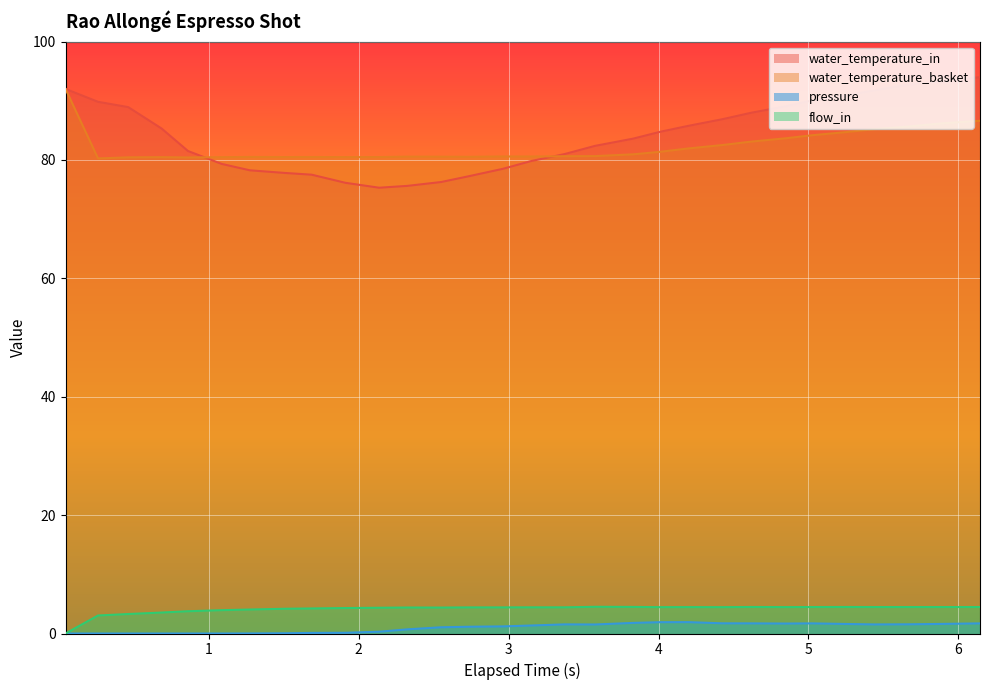

What is the lowest value of the water_temperature_basket series?

80.3